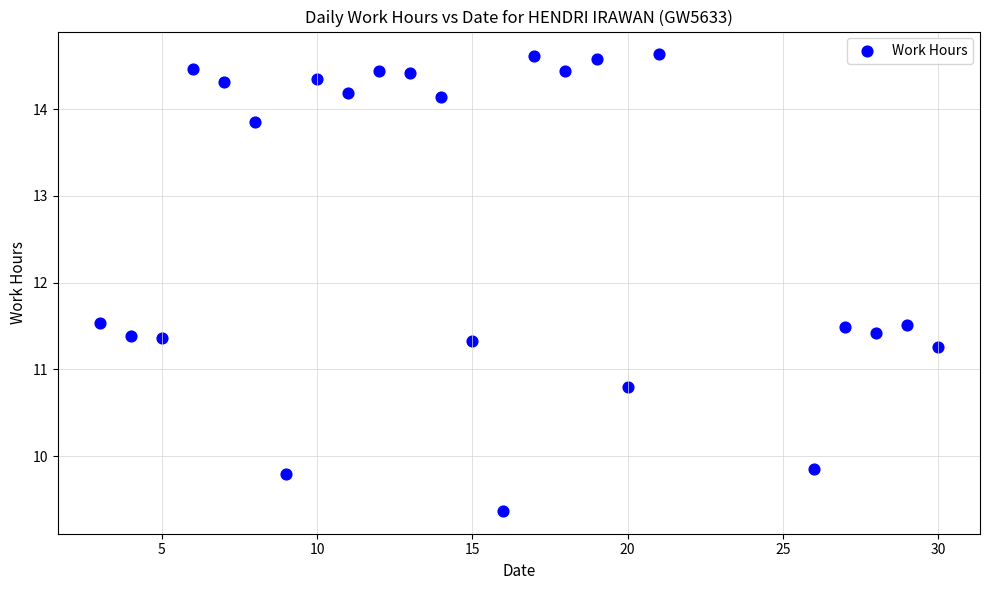

What is the range of X values (max minus min)?

27.0